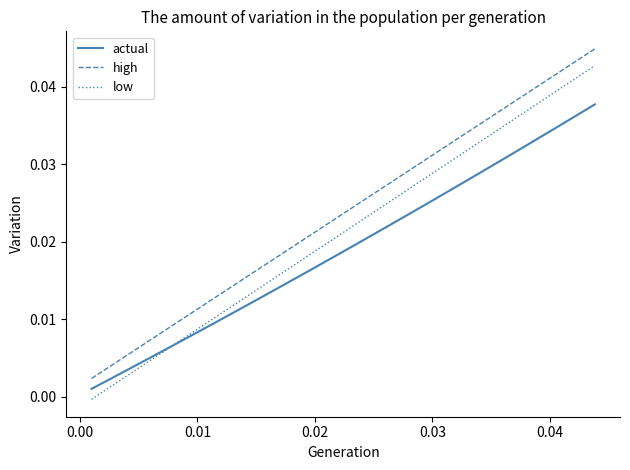

Which series has the largest total across all categories?

high